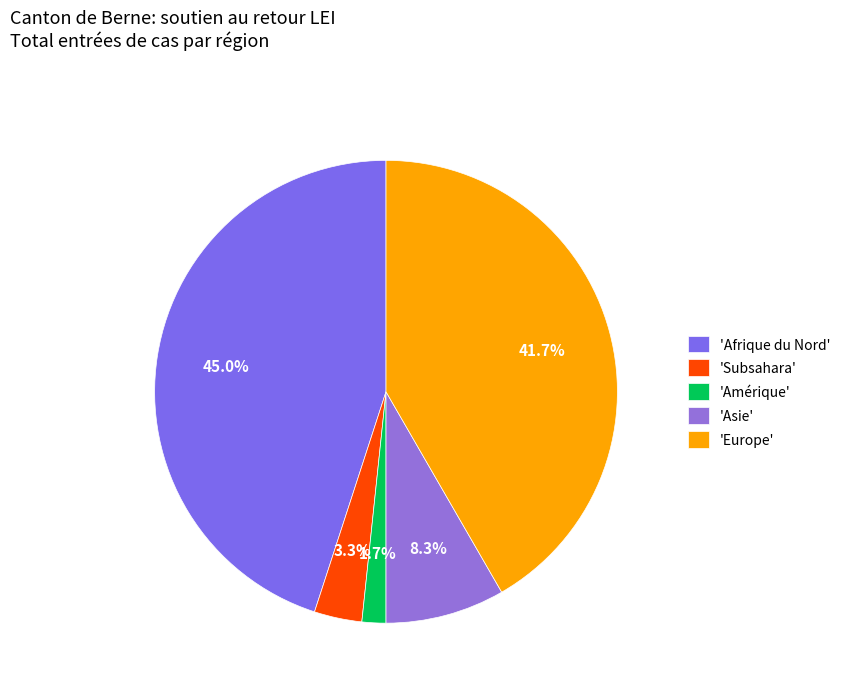

Count the number of slices in the pie.

5